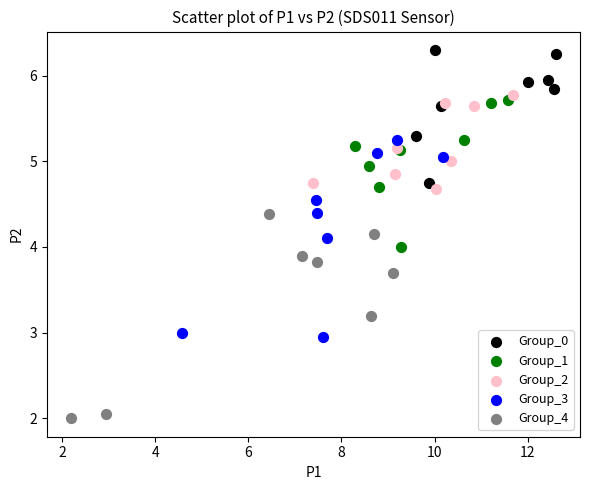

Which series contains the lowest Y value?

Group_4